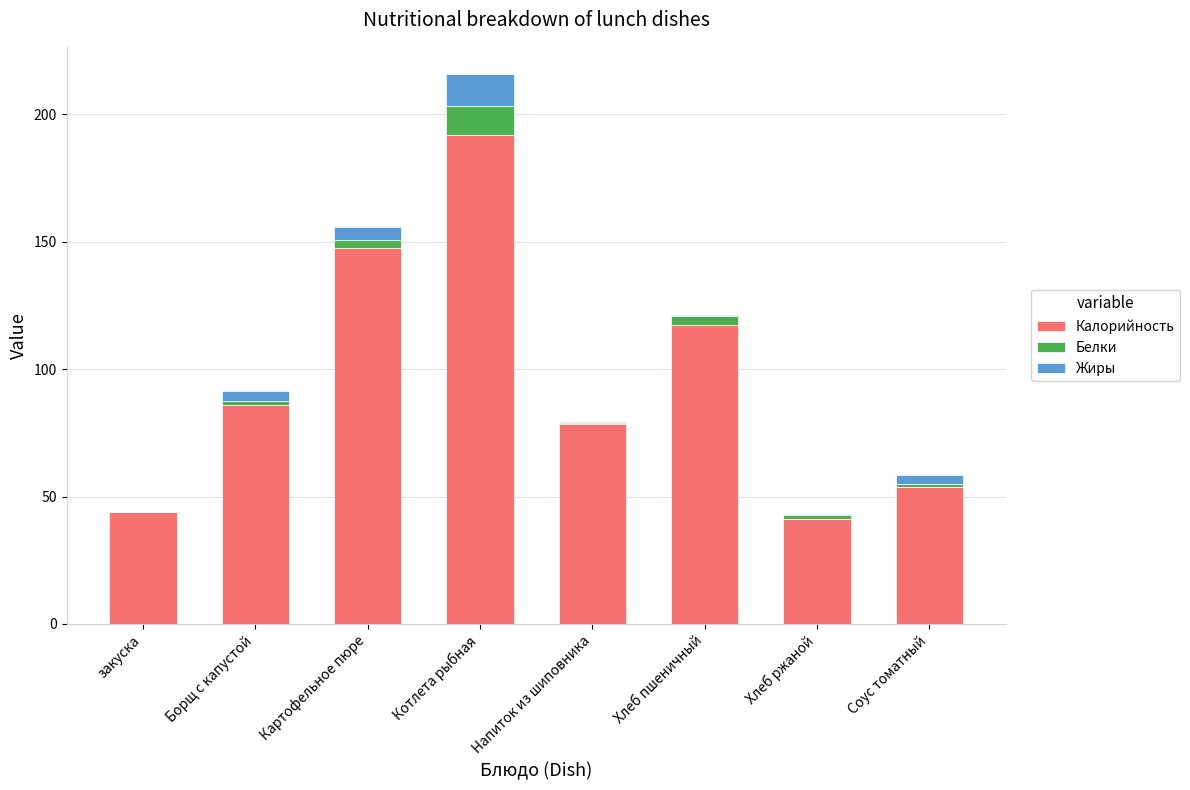

What is the sum of the Калорийность values at закуска and Хлеб ржаной?

85.2